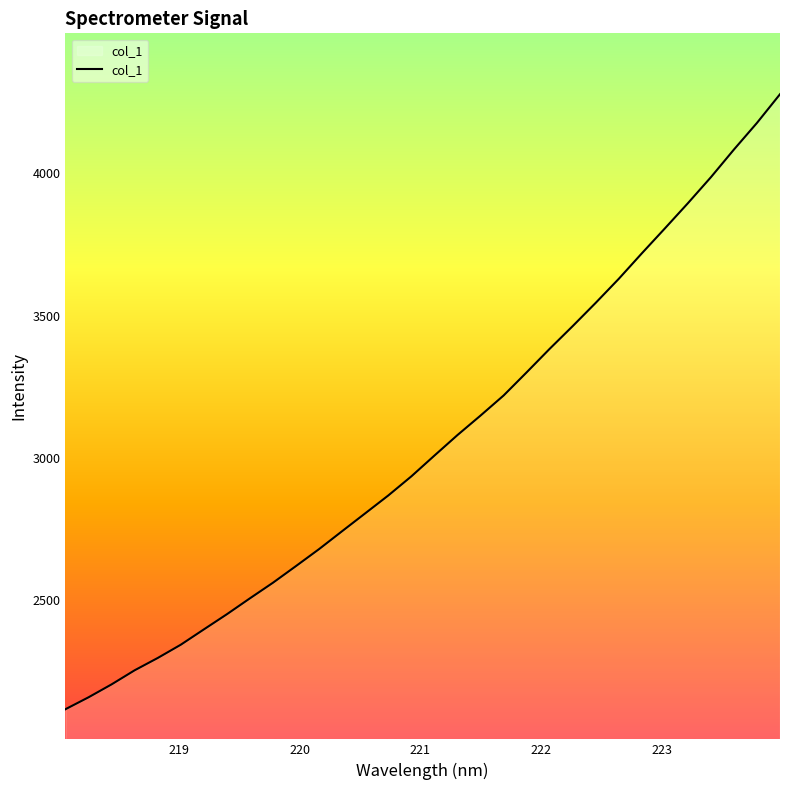

What is the maximum value shown in the chart?

4278.1